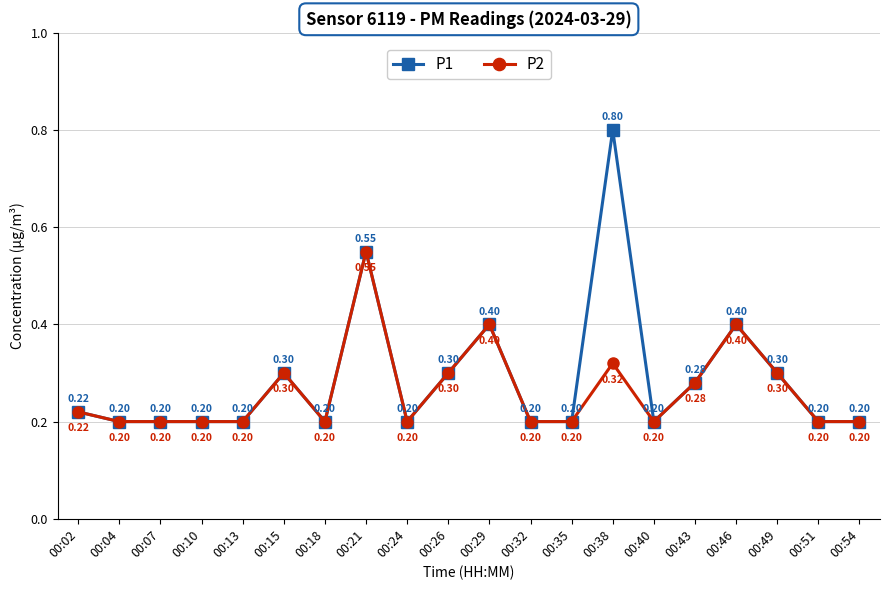

Which series has the widest spread of values?

P1